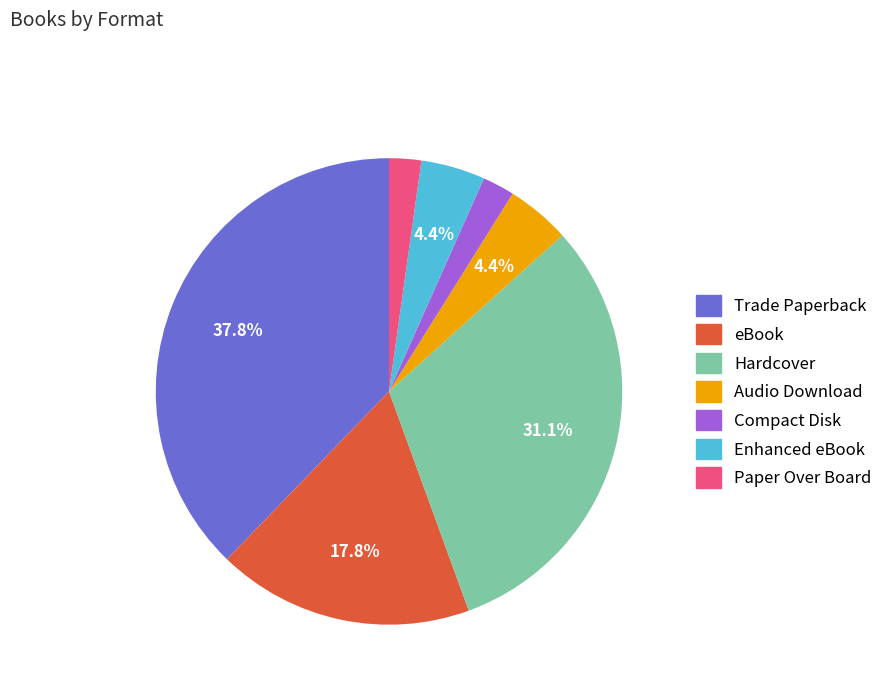

To the nearest percent, what is the difference between the largest and smallest slice percentages?

36%